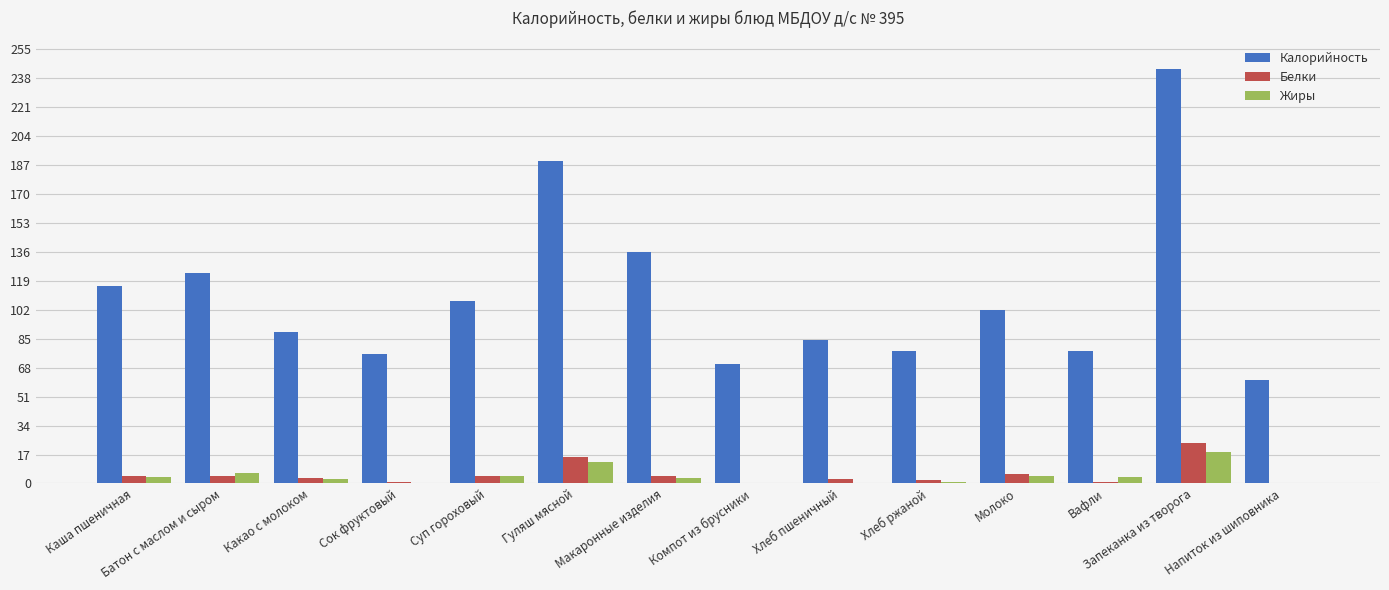

At which category is the sum across all series the highest?

Запеканка из творога